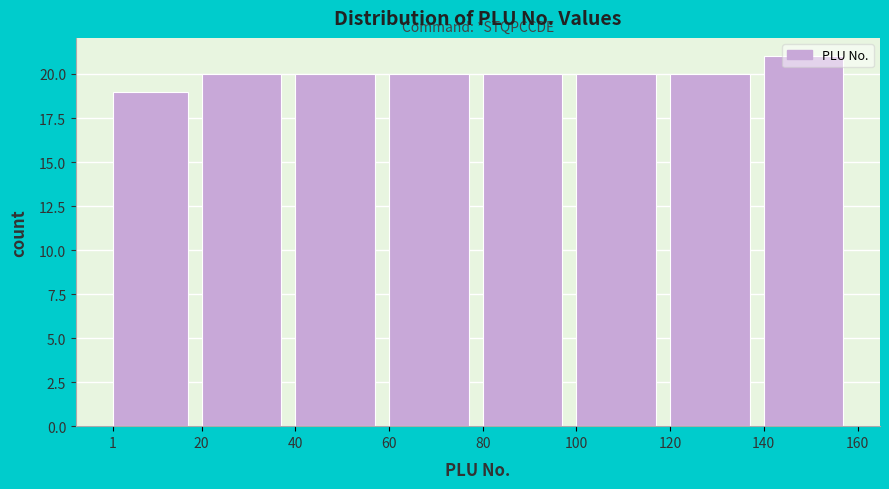

Which range on the x-axis has the tallest bar?

140 to 160